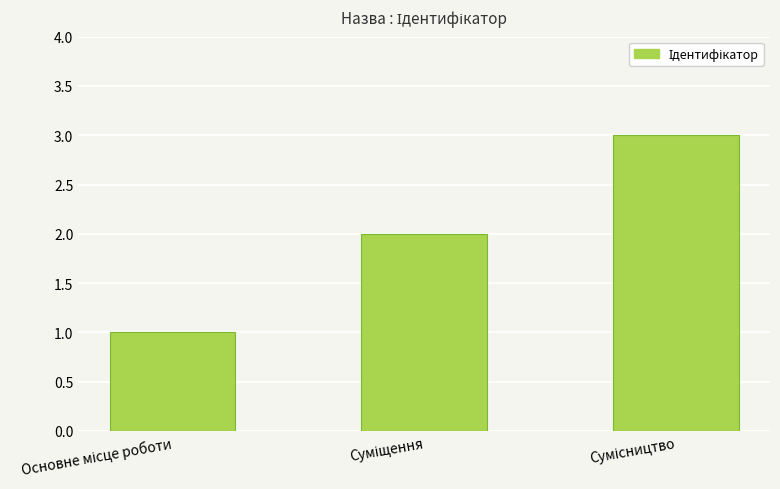

Count the values in the range 1 to 3.

3